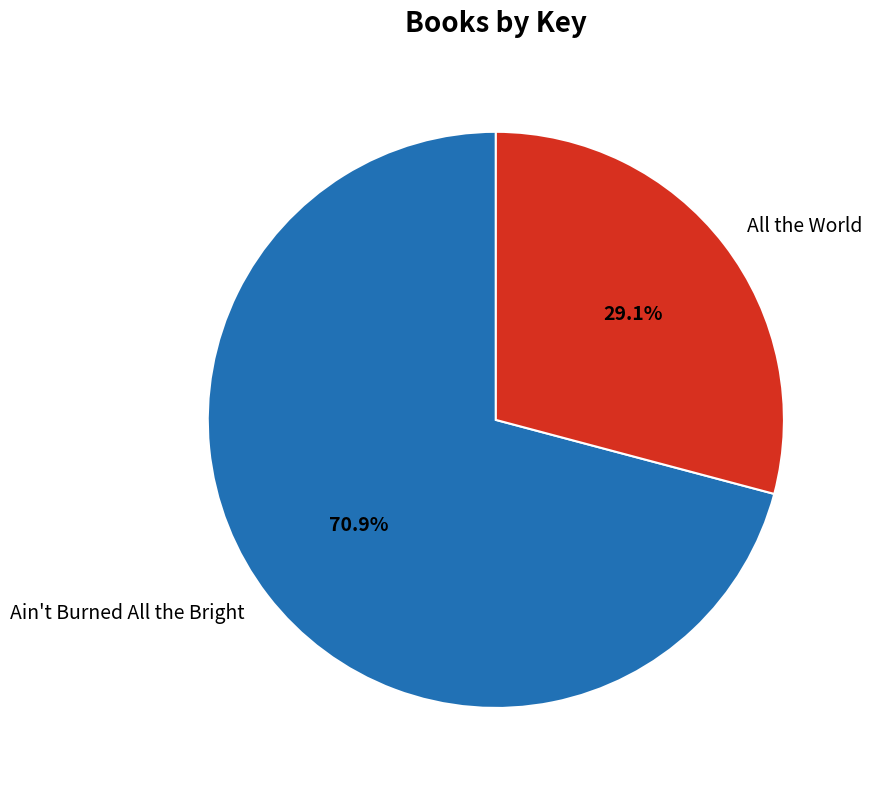

Is it true that Ain't Burned All the Bright is 60% of the pie?

False